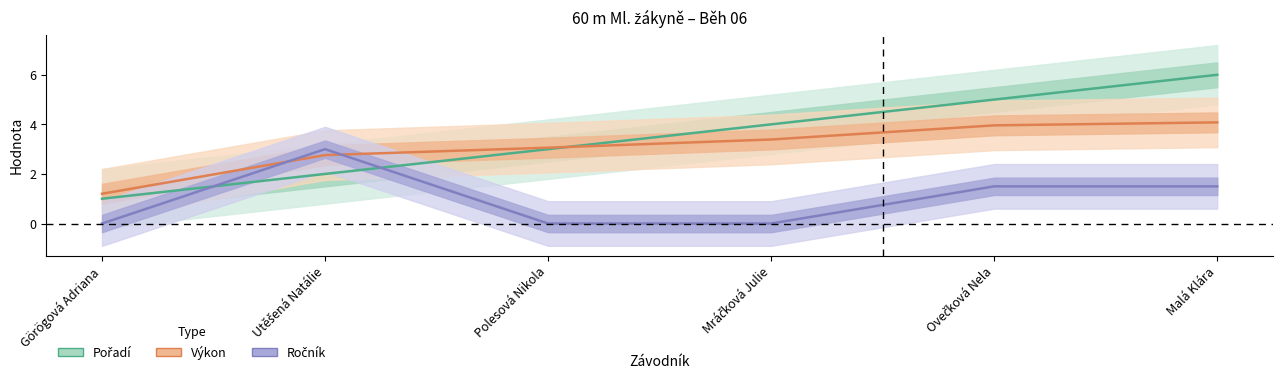

What is the value of the Pořadí point at the 6th from the left?

6.0